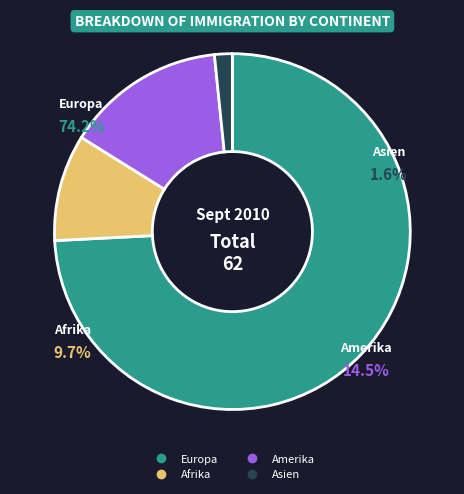

Approximately how many times larger is the value at Afrika compared to Asien?

6.0